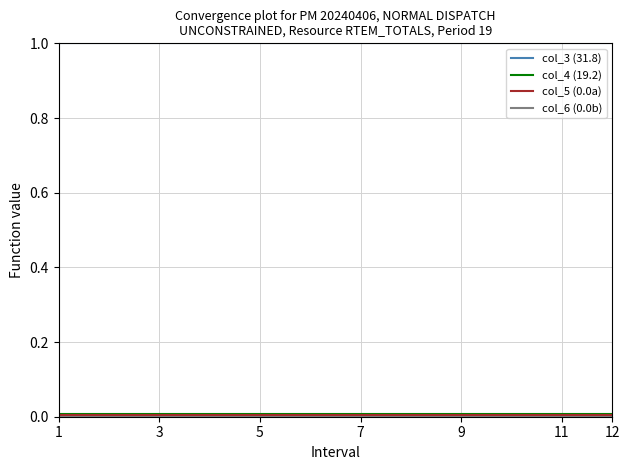

Which series has the largest total across all categories?

col_3 (31.8)